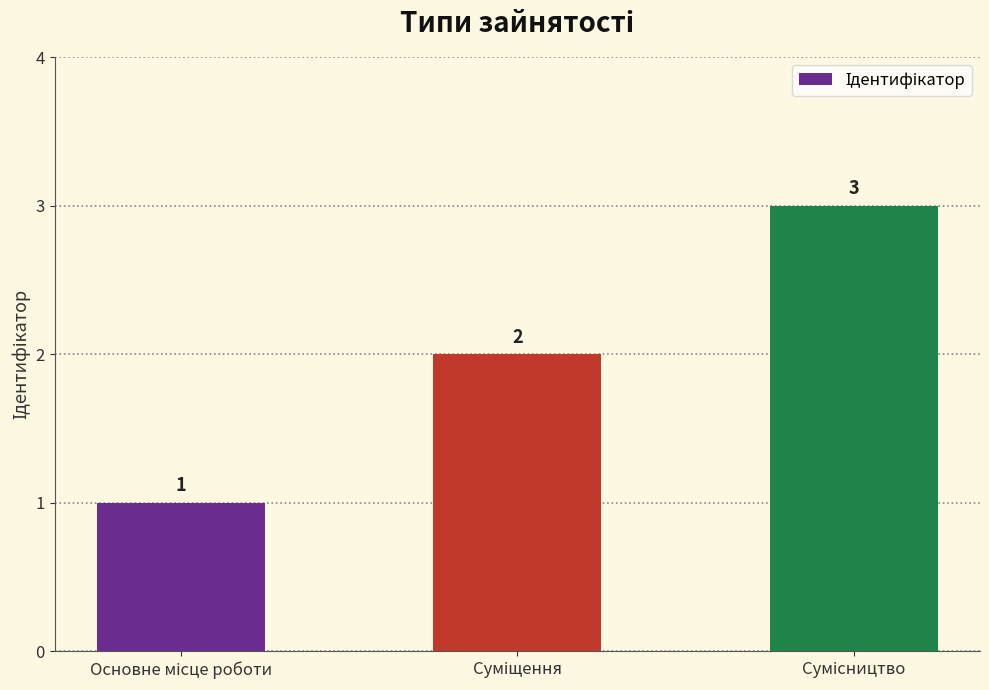

What is the smallest value displayed?

1